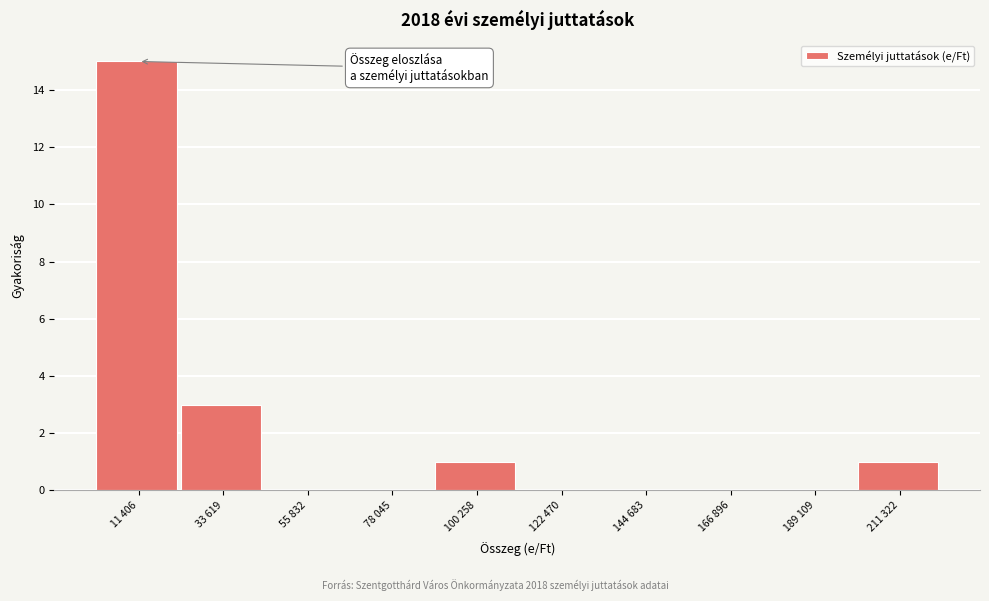

Reading left to right, list all the values displayed in this chart.

11 406=15	33 619=3	55 832=0	78 045=0	100 258=1	122 470=0	144 683=0	166 896=0	189 109=0	211 322=1